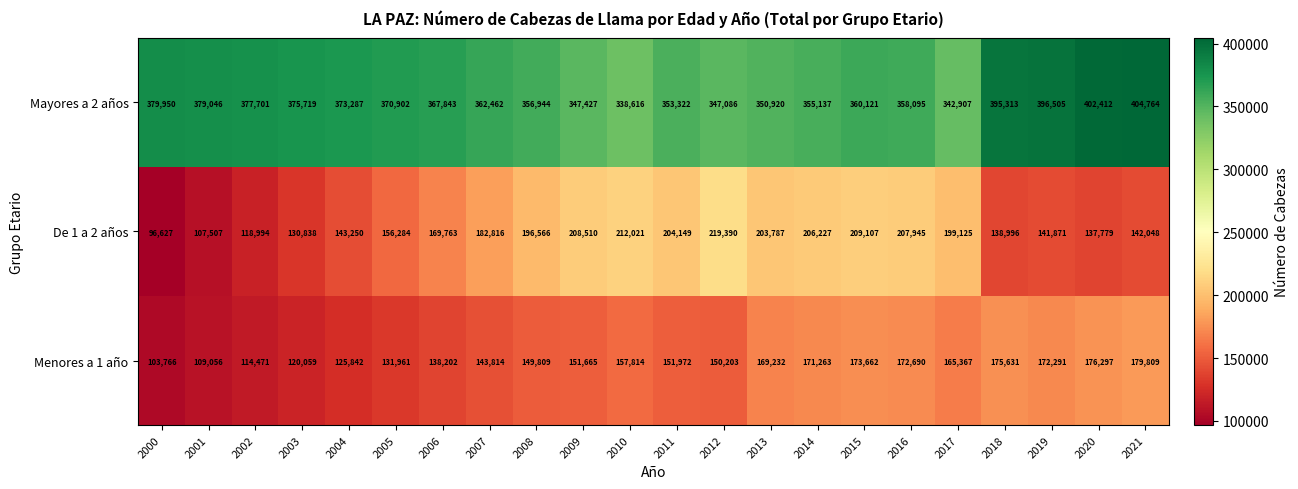

Count the number of categories in the chart.

22